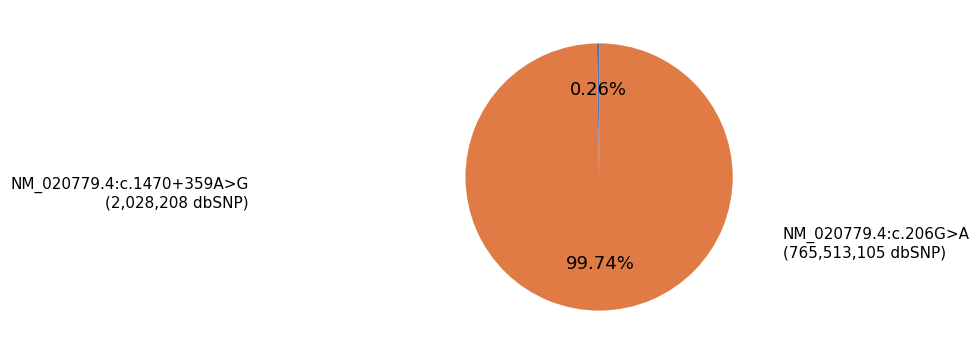

Is there any slice that represents more than half of the pie?

Yes